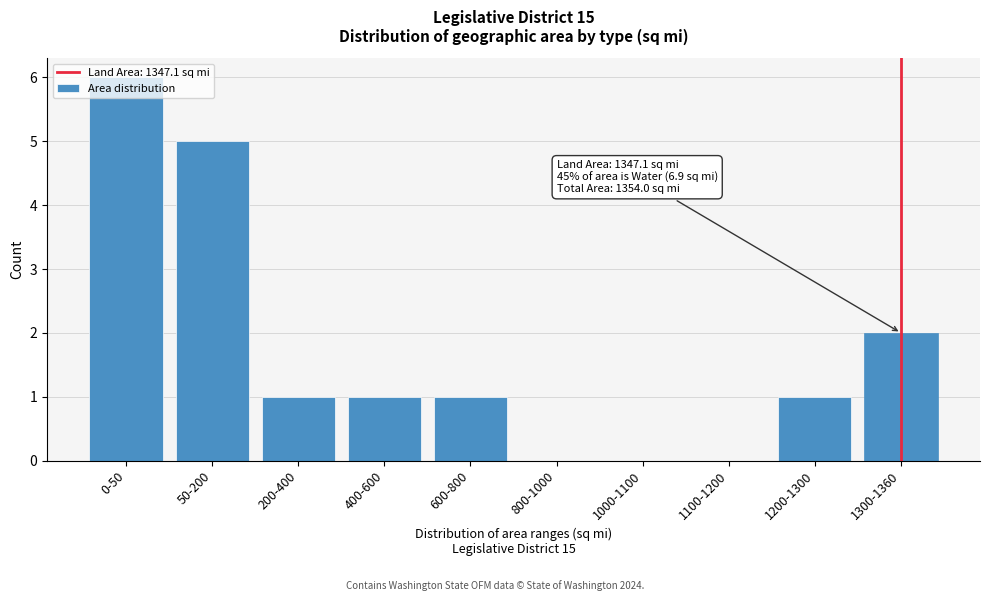

The chart shows a value of 0 at 1100-1200. True or false?

True